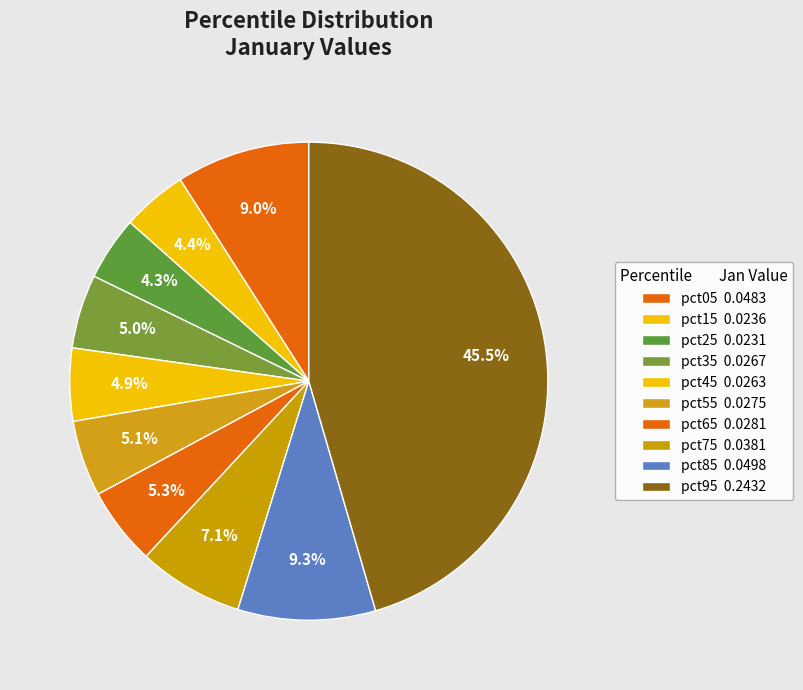

How many slices are in this pie chart?

10